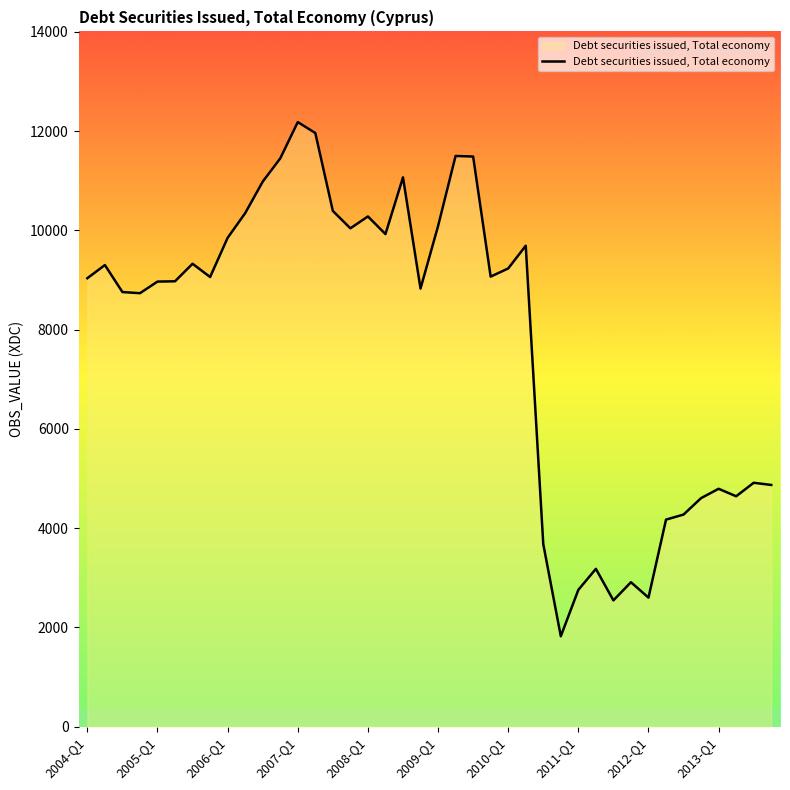

What is the difference between the maximum and minimum values?

10357.4